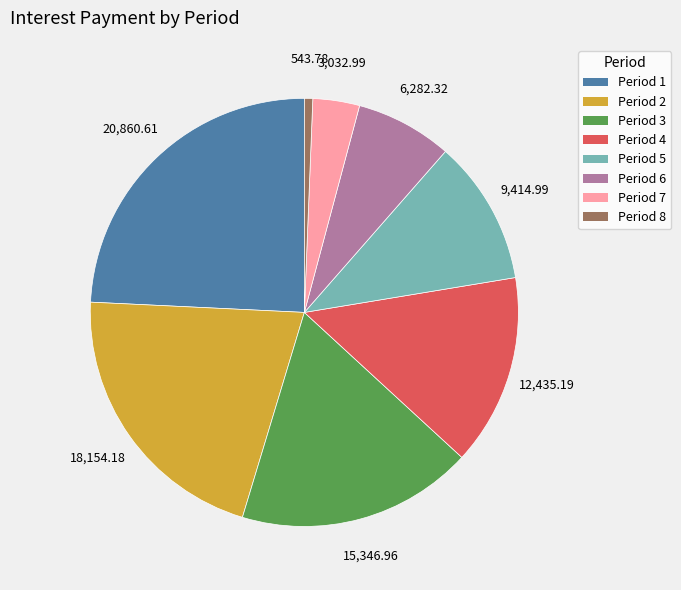

Rank the categories by value from lowest to highest.

Period 8, Period 7, Period 6, Period 5, Period 4, Period 3, Period 2, Period 1